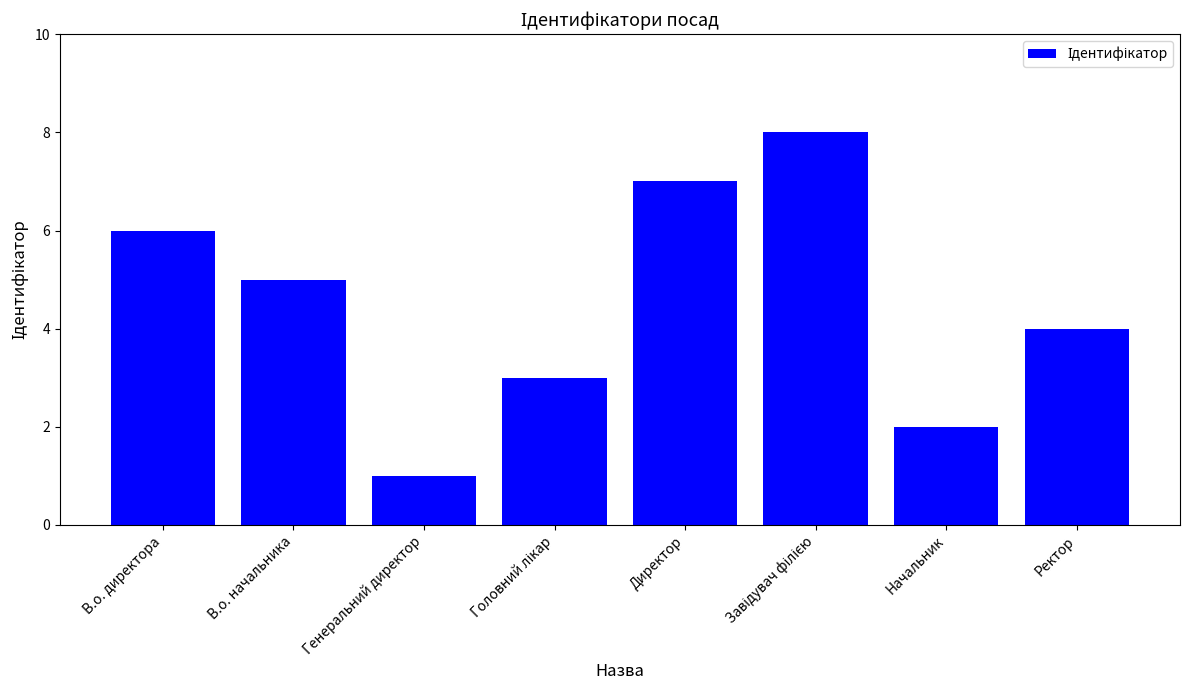

What is the label of the 1st bar from the right?

Ректор